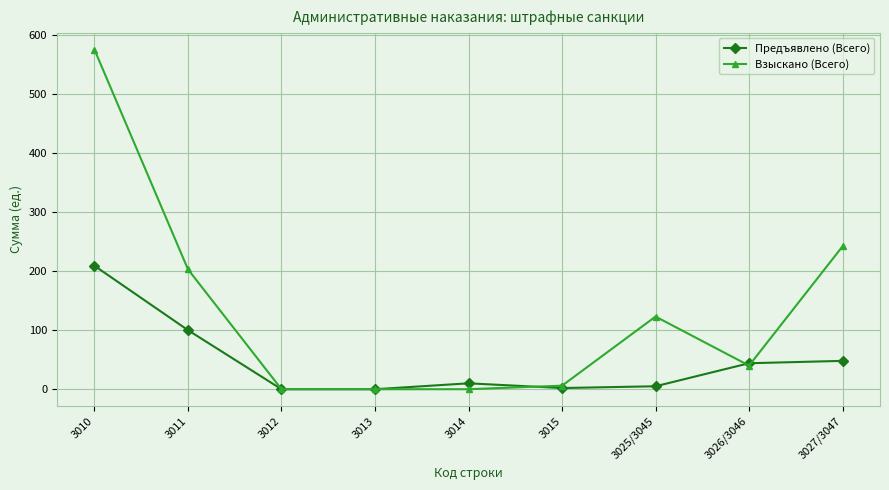

Is the value of Предъявлено (Всего) at 3014 greater than the value of Взыскано (Всего) at 3010?

No